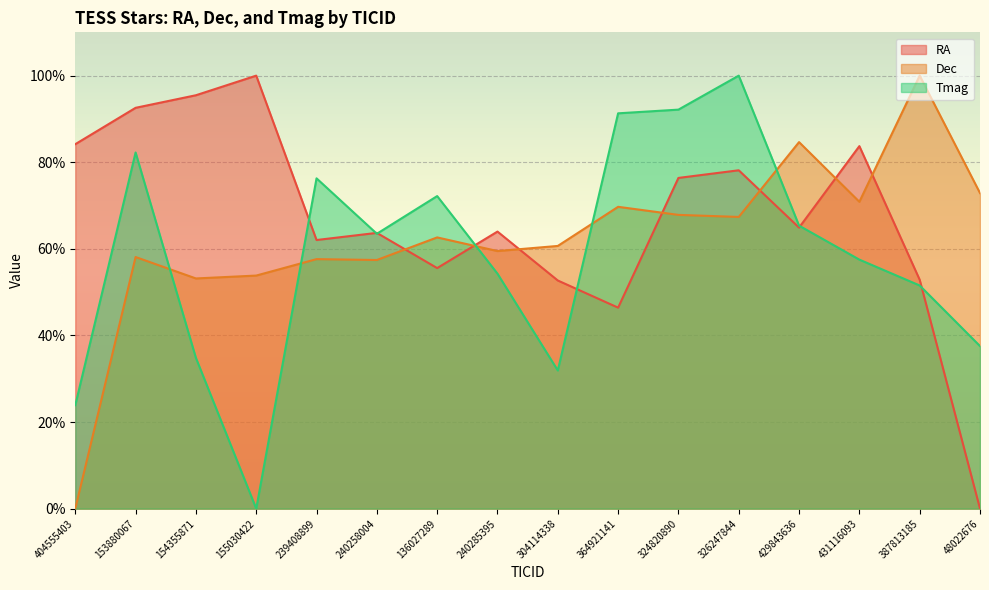

How many values in the Dec series exceed 62?

8